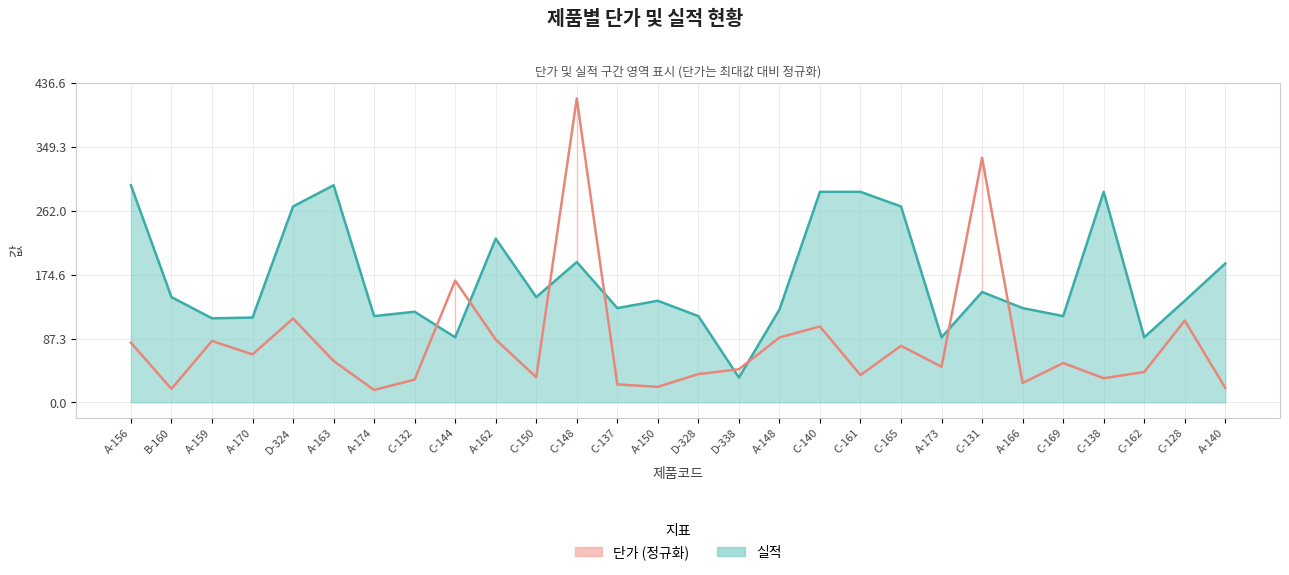

What is the label of the 4th point from the right?

C-138